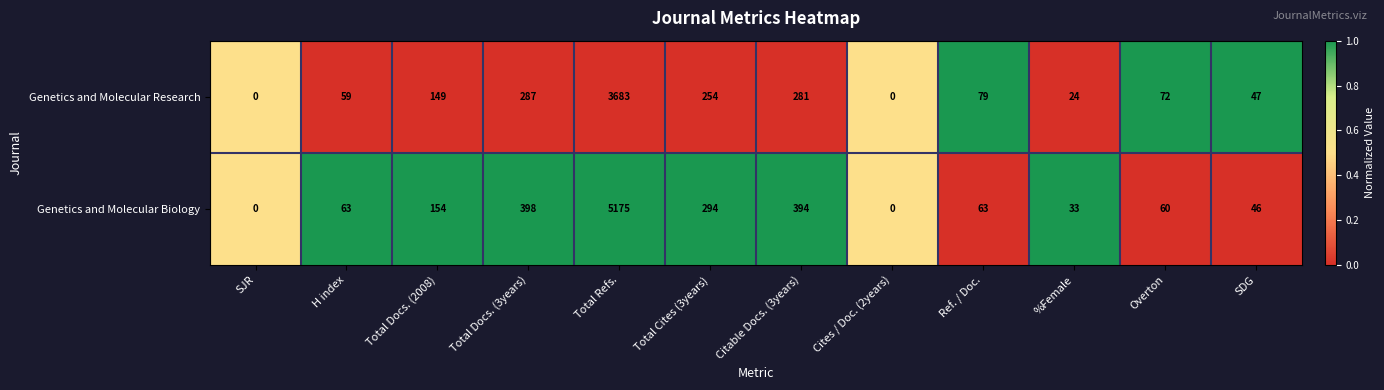

List the series in order of their peak value, lowest first.

Genetics and Molecular Research, Genetics and Molecular Biology